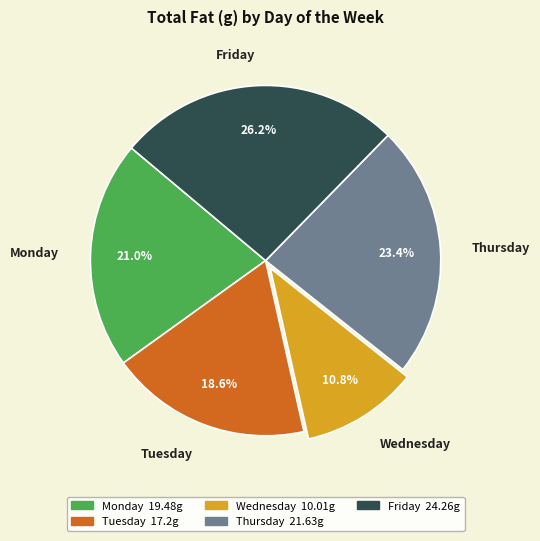

Is Tuesday the majority of the pie?

No